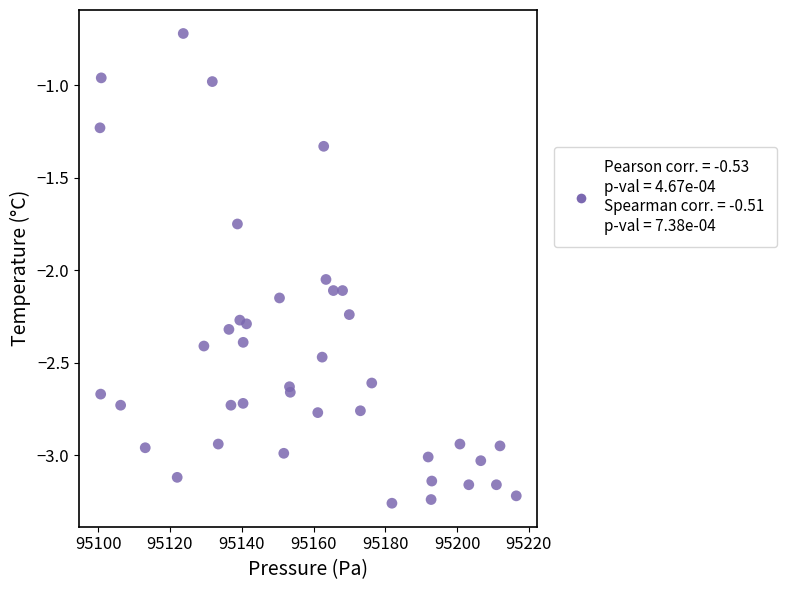

What is the range of Y values (max minus min)?

2.5